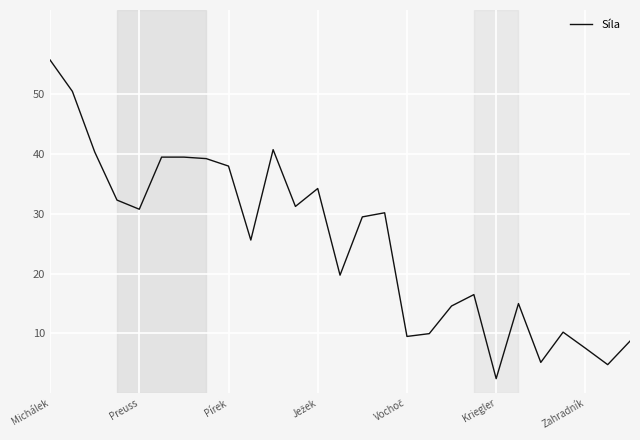

What is the difference between the maximum and minimum values?

53.3